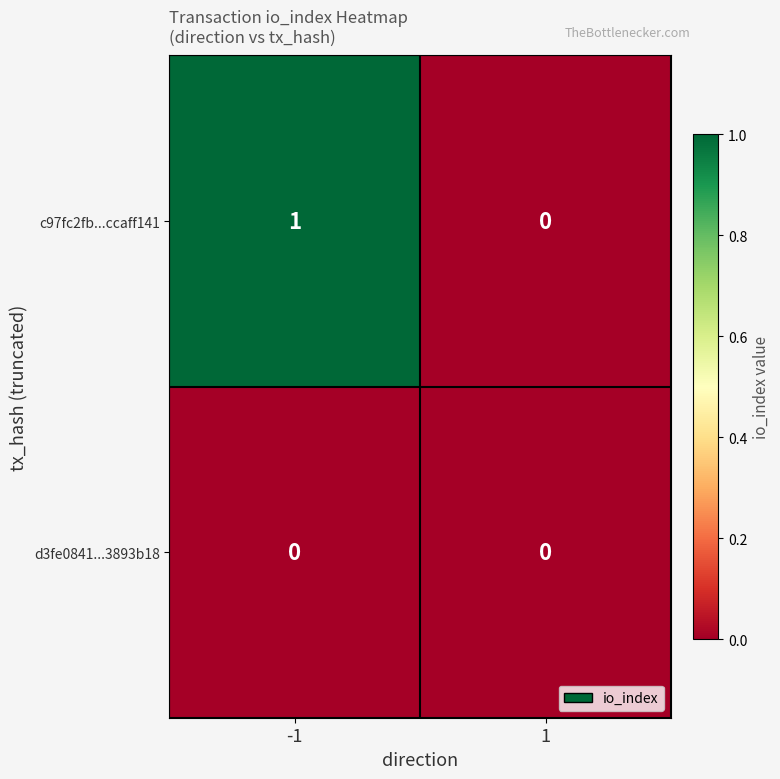

Is it true that c97fc2fb...ccaff141 equals 0 at 1?

True